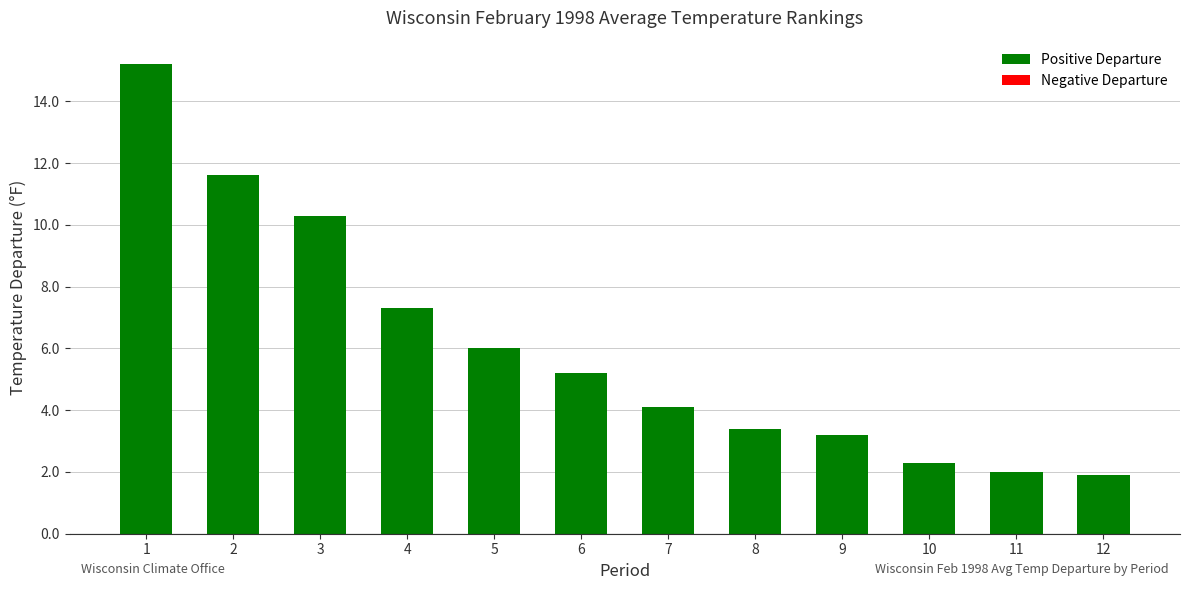

What is the change in value from 7 to 8?

-0.7